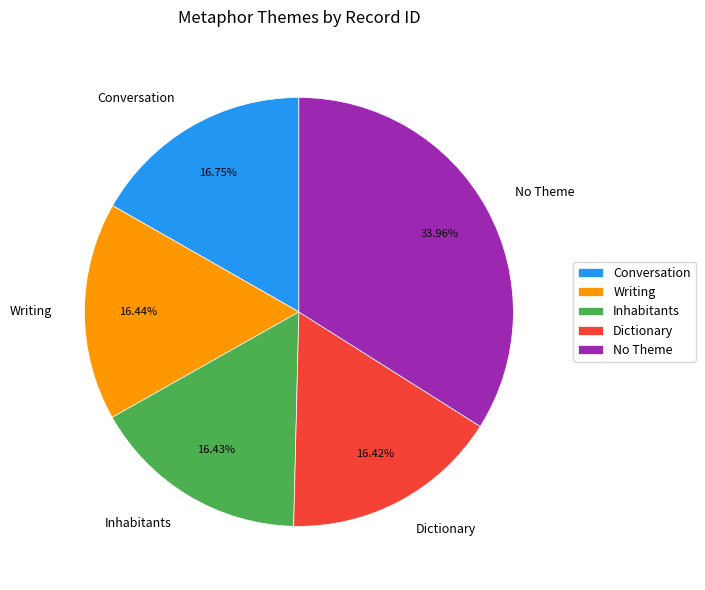

What is the largest slice in the pie chart?

No Theme